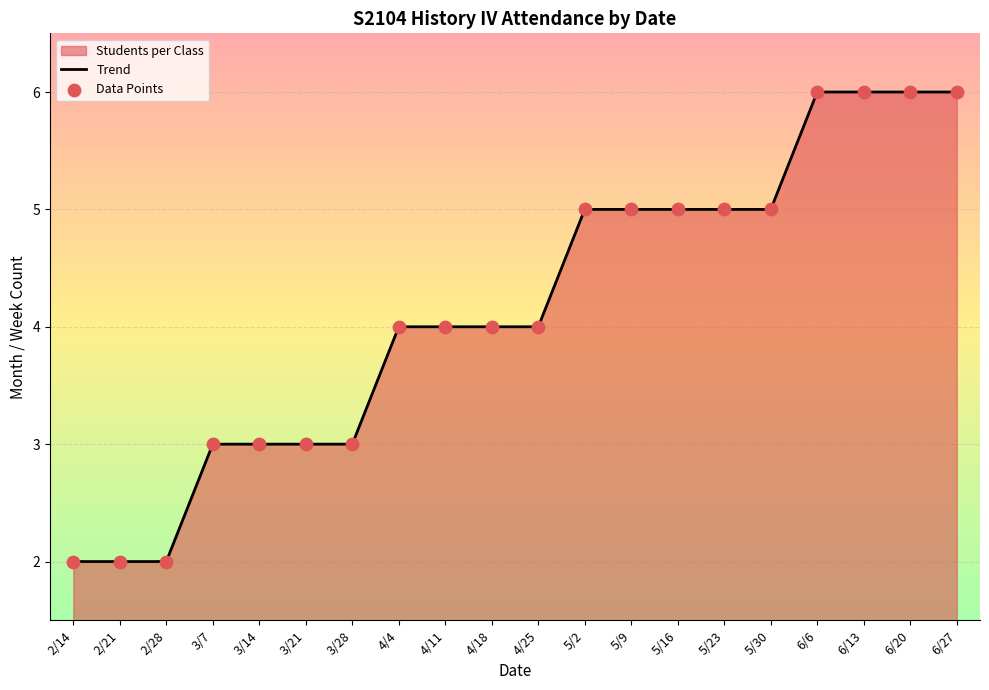

Which series has the largest Y range (max minus min)?

Trend